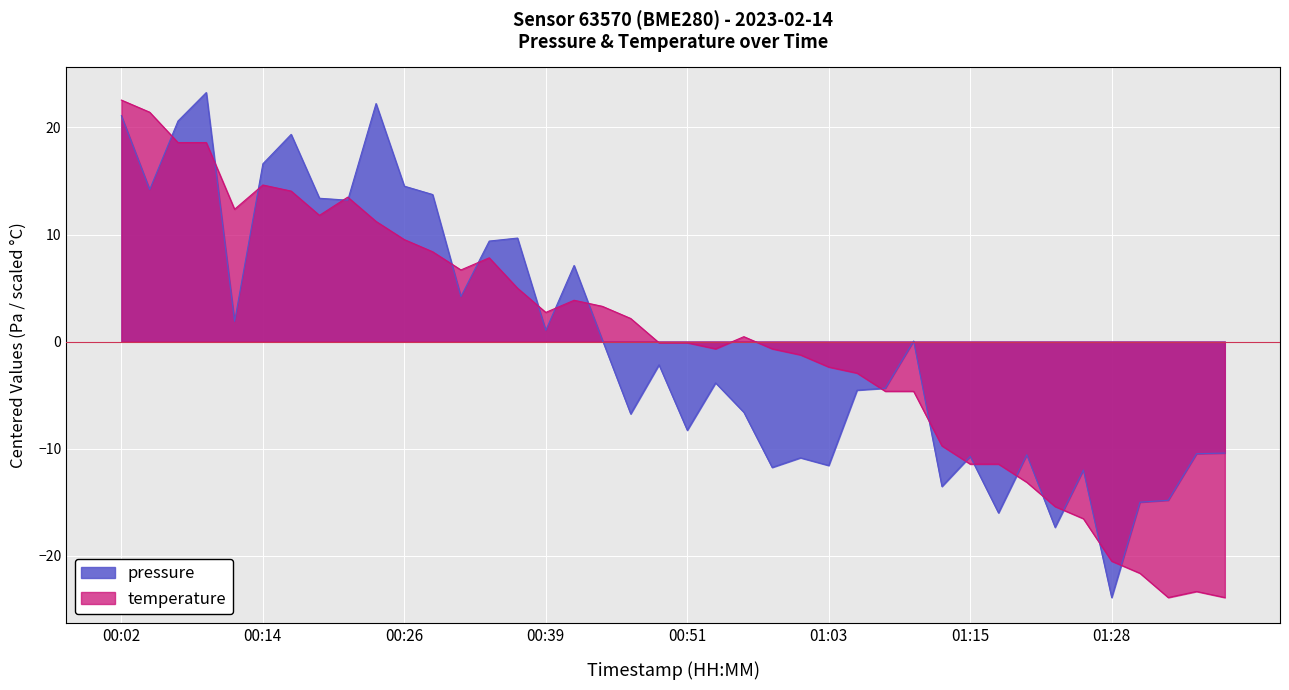

Where does the pressure series first go above -2?

00:02